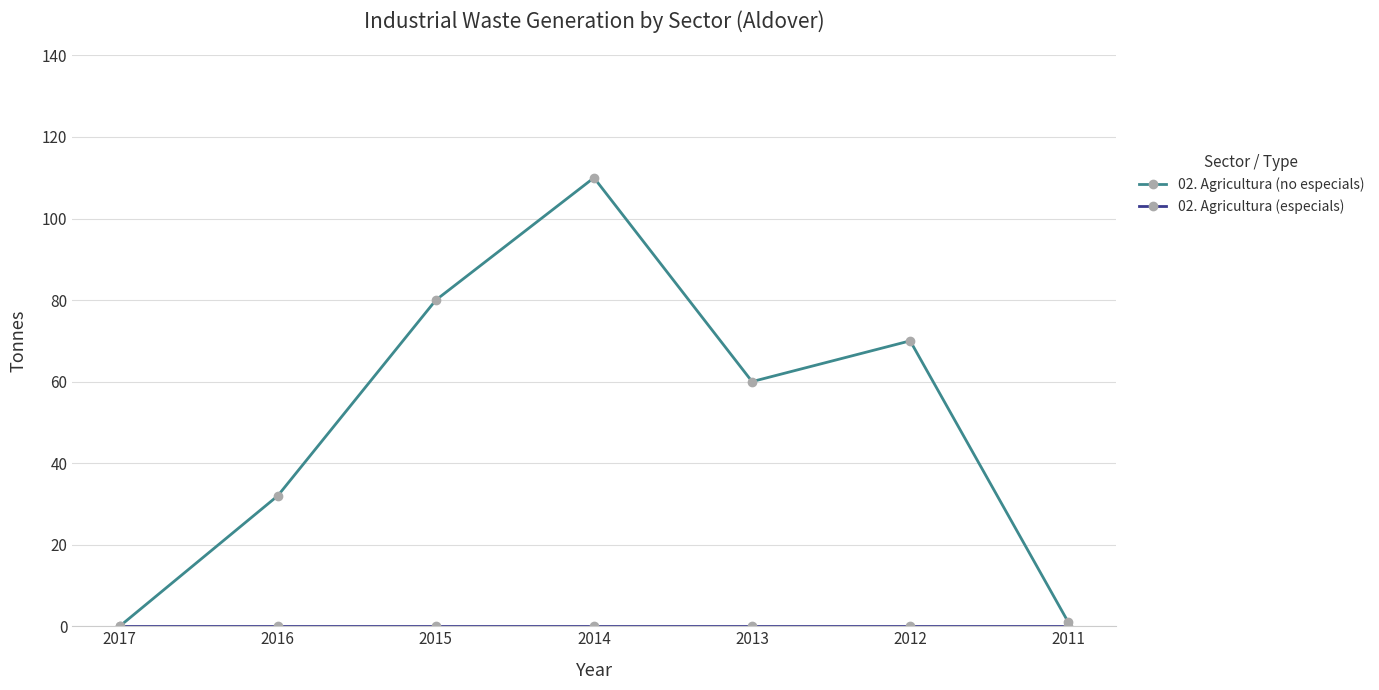

Which series has the largest range (max minus min)?

02. Agricultura (no especials)